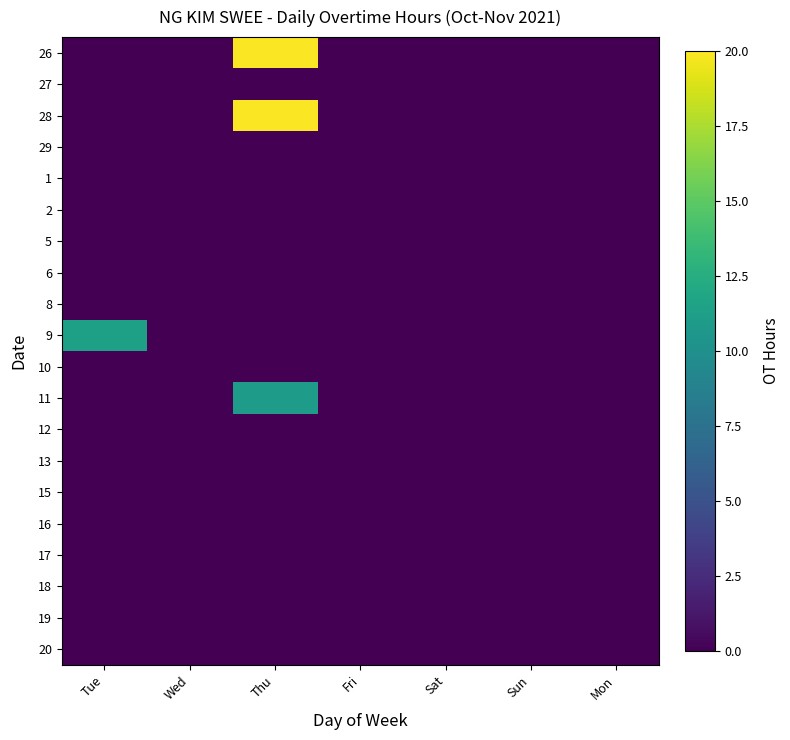

Reading left to right, transcribe all the data shown in this chart.

26: Tue=0.0	Wed=0.0	Thu=19.9	Fri=0.0	Sat=0.0	Sun=0.0	Mon=0.0
27: Tue=0.0	Wed=0.0	Thu=0.0	Fri=0.0	Sat=0.0	Sun=0.0	Mon=0.0
28: Tue=0.0	Wed=0.0	Thu=19.9	Fri=0.0	Sat=0.0	Sun=0.0	Mon=0.0
29: Tue=0.0	Wed=0.0	Thu=0.0	Fri=0.0	Sat=0.0	Sun=0.0	Mon=0.0
1: Tue=0.0	Wed=0.0	Thu=0.0	Fri=0.0	Sat=0.0	Sun=0.0	Mon=0.0
2: Tue=0.0	Wed=0.0	Thu=0.0	Fri=0.0	Sat=0.0	Sun=0.0	Mon=0.0
5: Tue=0.0	Wed=0.0	Thu=0.0	Fri=0.0	Sat=0.0	Sun=0.0	Mon=0.0
6: Tue=0.0	Wed=0.0	Thu=0.0	Fri=0.0	Sat=0.0	Sun=0.0	Mon=0.0
8: Tue=0.0	Wed=0.0	Thu=0.0	Fri=0.0	Sat=0.0	Sun=0.0	Mon=0.0
9: Tue=11.3	Wed=0.0	Thu=0.0	Fri=0.0	Sat=0.0	Sun=0.0	Mon=0.0
10: Tue=0.0	Wed=0.0	Thu=0.0	Fri=0.0	Sat=0.0	Sun=0.0	Mon=0.0
11: Tue=0.0	Wed=0.0	Thu=10.9	Fri=0.0	Sat=0.0	Sun=0.0	Mon=0.0
12: Tue=0.0	Wed=0.0	Thu=0.0	Fri=0.0	Sat=0.0	Sun=0.0	Mon=0.0
13: Tue=0.0	Wed=0.0	Thu=0.0	Fri=0.0	Sat=0.0	Sun=0.0	Mon=0.0
15: Tue=0.0	Wed=0.0	Thu=0.0	Fri=0.0	Sat=0.0	Sun=0.0	Mon=0.0
16: Tue=0.0	Wed=0.0	Thu=0.0	Fri=0.0	Sat=0.0	Sun=0.0	Mon=0.0
17: Tue=0.0	Wed=0.0	Thu=0.0	Fri=0.0	Sat=0.0	Sun=0.0	Mon=0.0
18: Tue=0.0	Wed=0.0	Thu=0.0	Fri=0.0	Sat=0.0	Sun=0.0	Mon=0.0
19: Tue=0.0	Wed=0.0	Thu=0.0	Fri=0.0	Sat=0.0	Sun=0.0	Mon=0.0
20: Tue=0.0	Wed=0.0	Thu=0.0	Fri=0.0	Sat=0.0	Sun=0.0	Mon=0.0